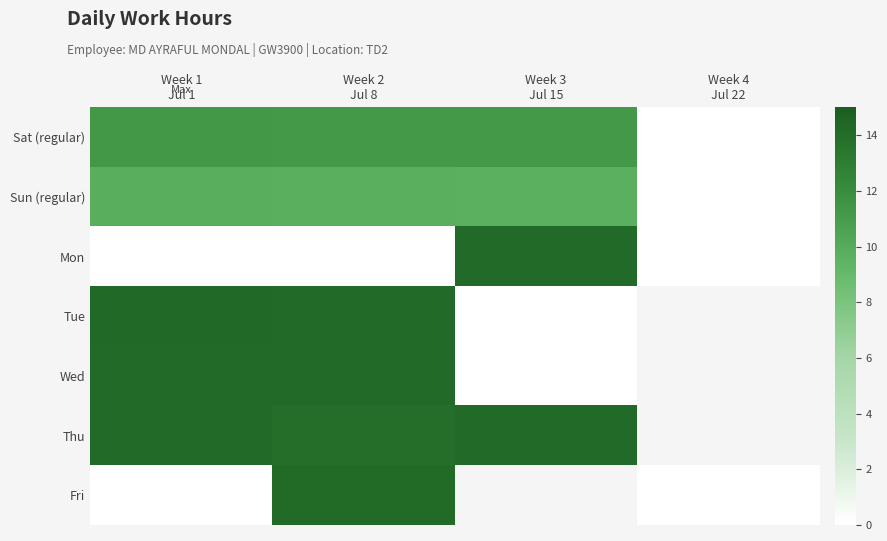

At which label is Thu closest to 14?

Week 2 Jul 8